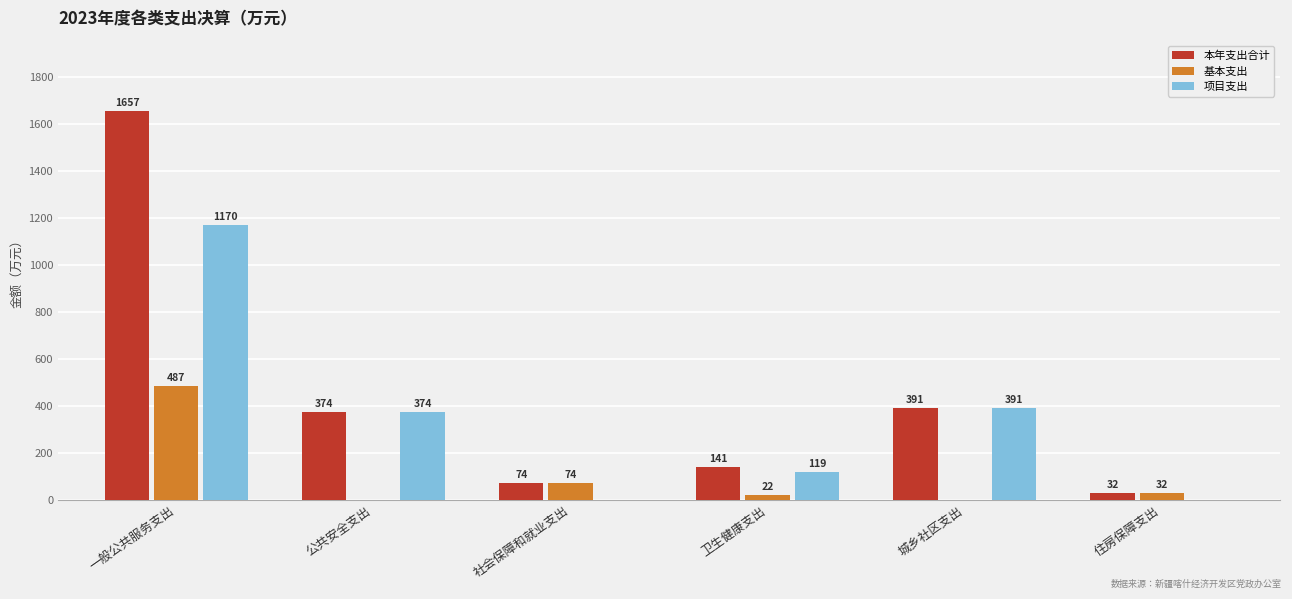

Is it true that 本年支出合计 equals 580.9 at 城乡社区支出?

False